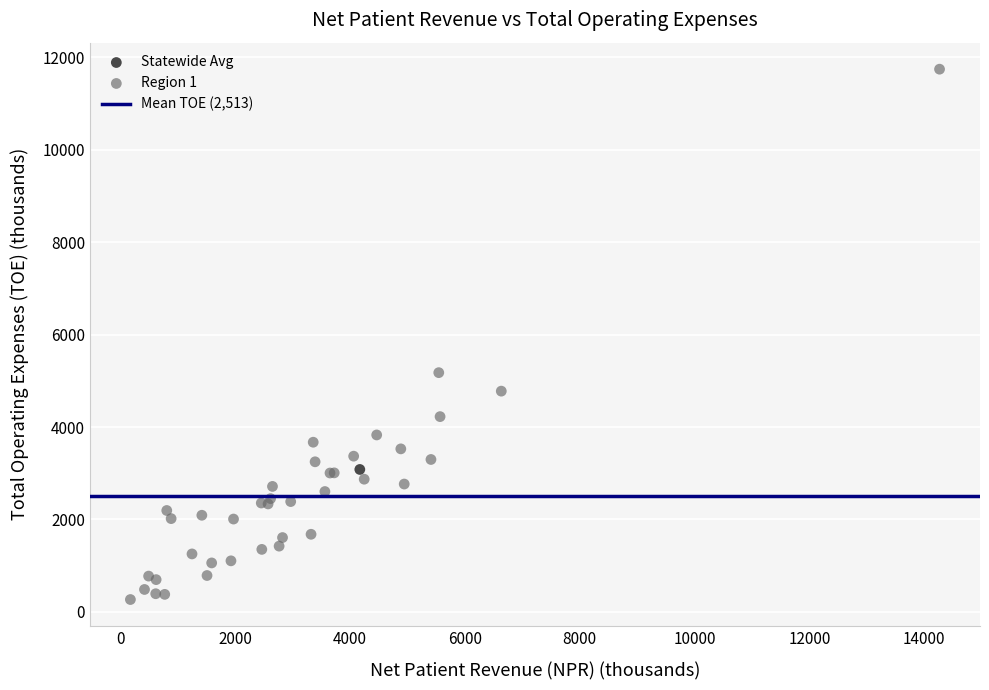

Which series contains the highest Y value?

Region 1